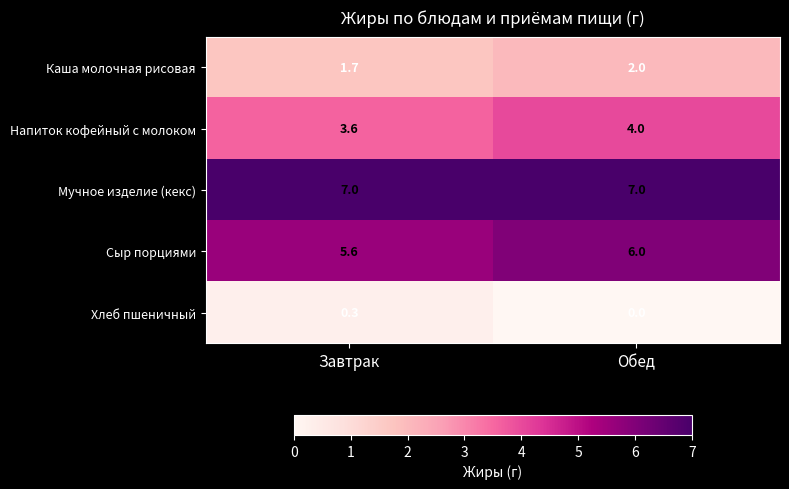

What is the minimum value for Сыр порциями?

5.6